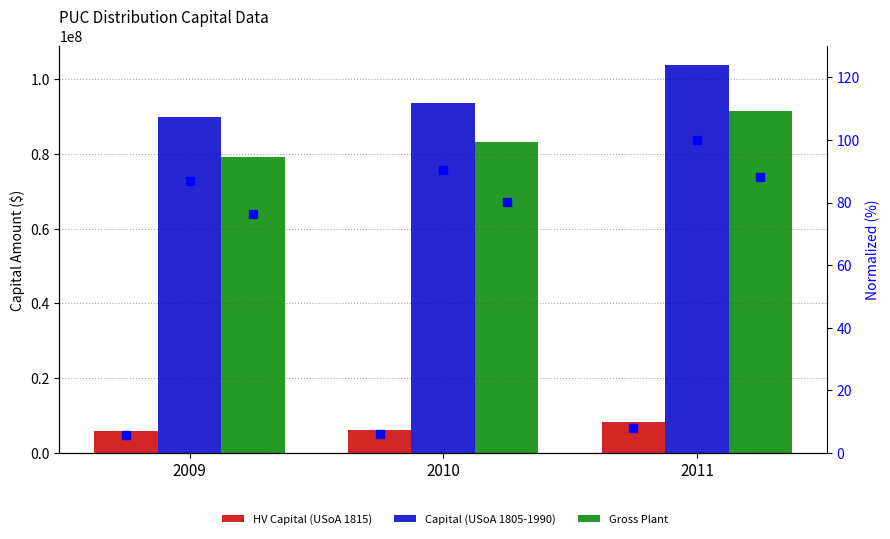

What is the sum of the HV Capital (USoA 1815) values at 2010 and 2011?

14397568.8